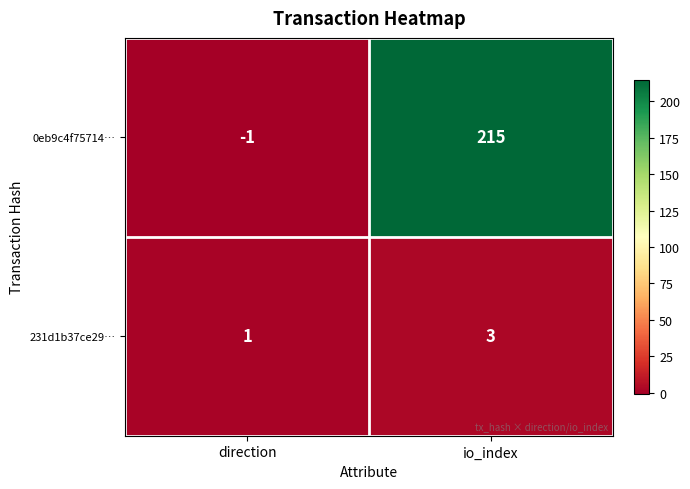

What is the maximum value for 231d1b37ce29…?

3